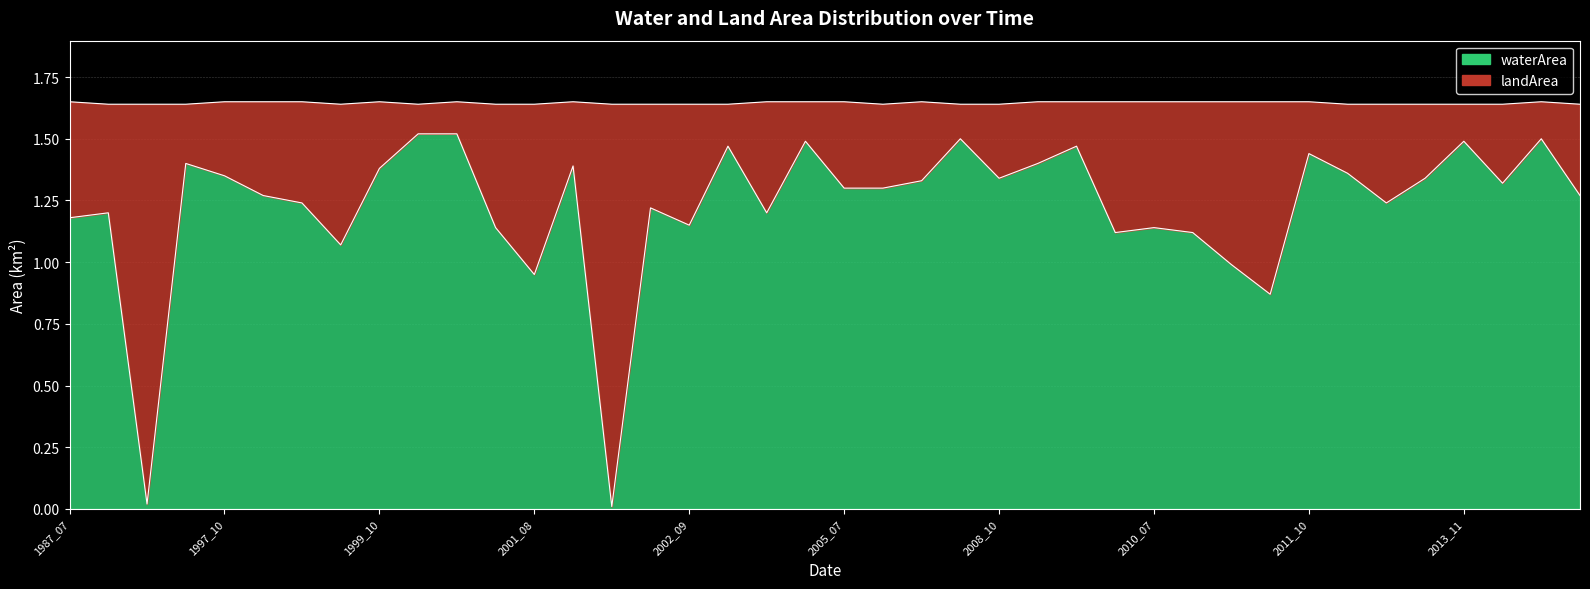

The chart shows a value of 1.1 at 2010_06. True or false?

True